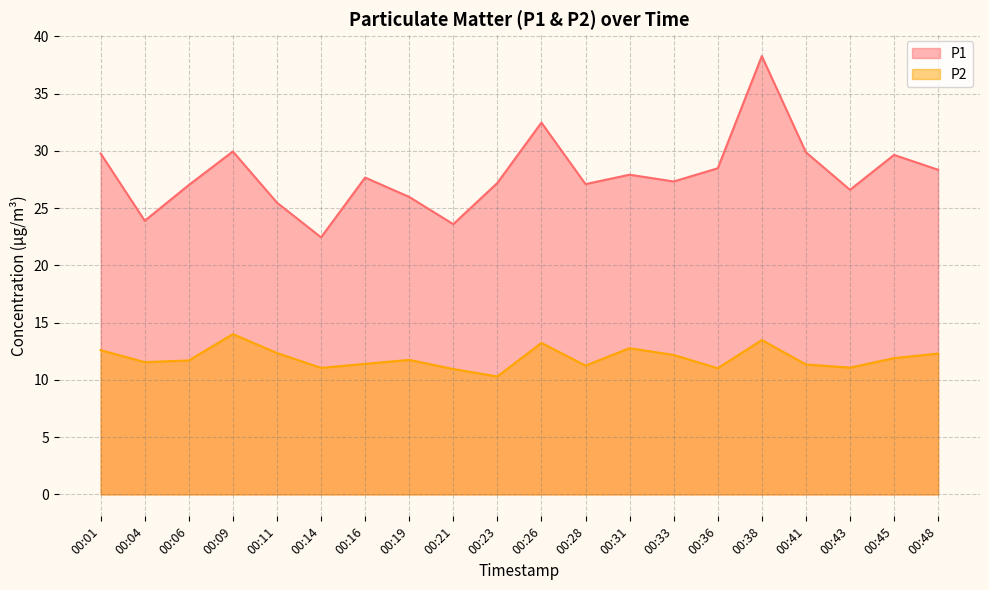

Reading left to right, list all the values displayed in this chart.

P1: 00:01=29.8	00:04=23.9	00:06=27.0	00:09=29.9	00:11=25.5	00:14=22.4	00:16=27.7	00:19=26.0	00:21=23.6	00:23=27.2	00:26=32.5	00:28=27.1	00:31=27.9	00:33=27.3	00:36=28.5	00:38=38.3	00:41=29.9	00:43=26.6	00:45=29.6	00:48=28.4
P2: 00:01=12.6	00:04=11.6	00:06=11.7	00:09=14.0	00:11=12.3	00:14=11.1	00:16=11.4	00:19=11.8	00:21=10.9	00:23=10.3	00:26=13.2	00:28=11.2	00:31=12.8	00:33=12.2	00:36=11.0	00:38=13.5	00:41=11.3	00:43=11.1	00:45=11.9	00:48=12.3